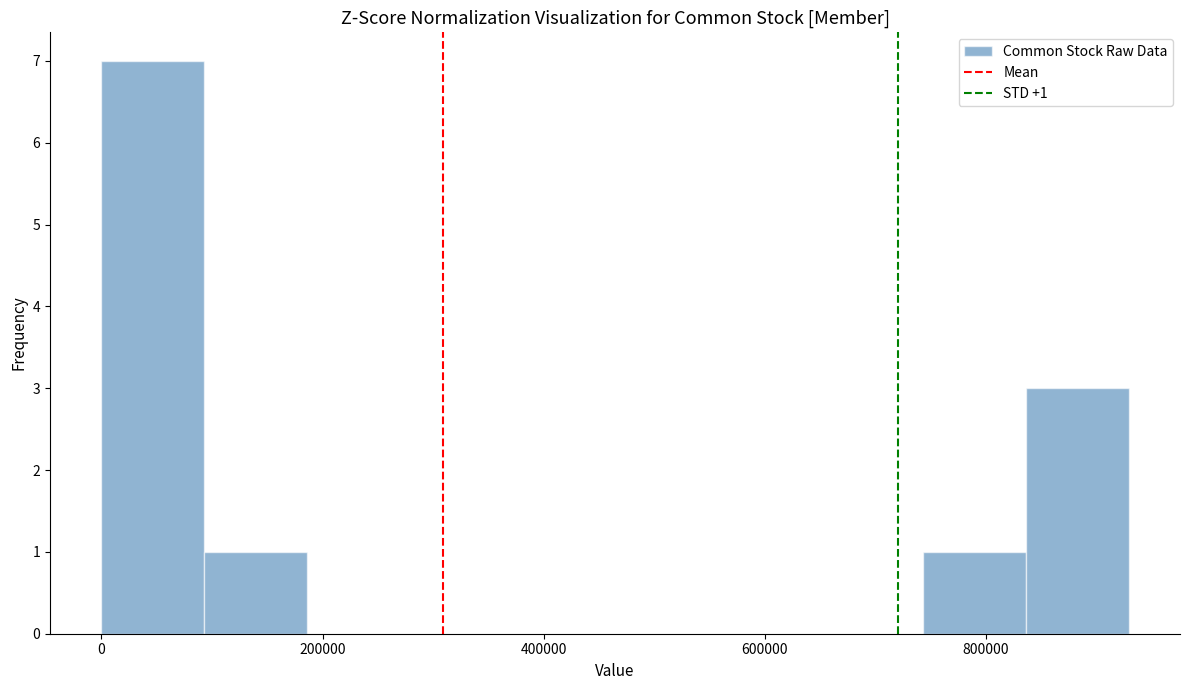

Over which range of the x-axis is the bar tallest?

0 to 100000